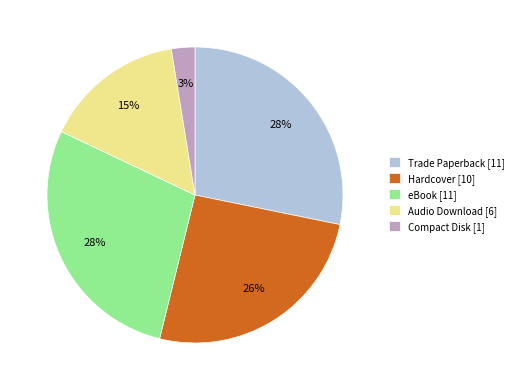

To the nearest percent, what percentage of the pie is Audio Download?

15%